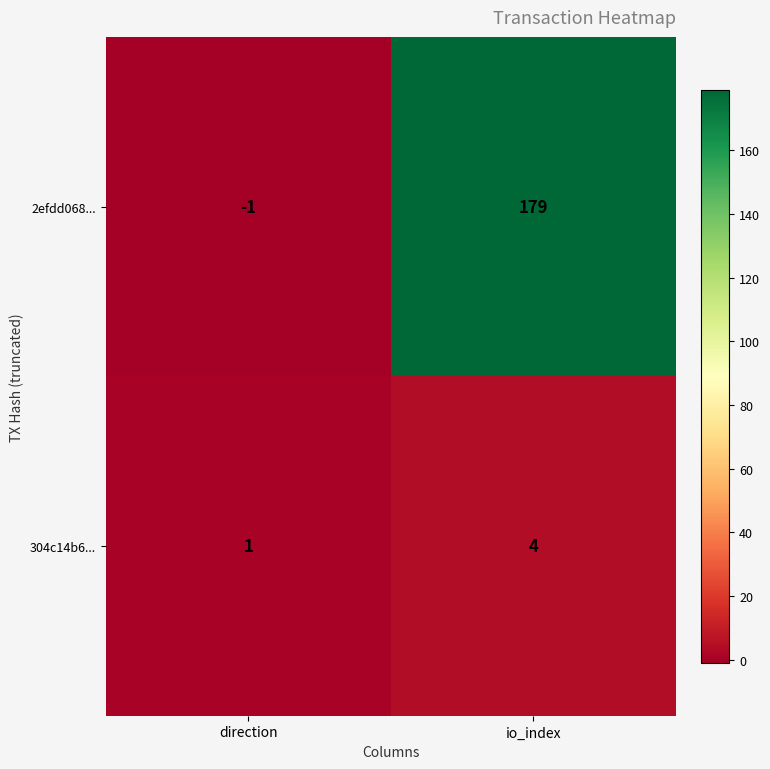

Count the number of categories in the chart.

2